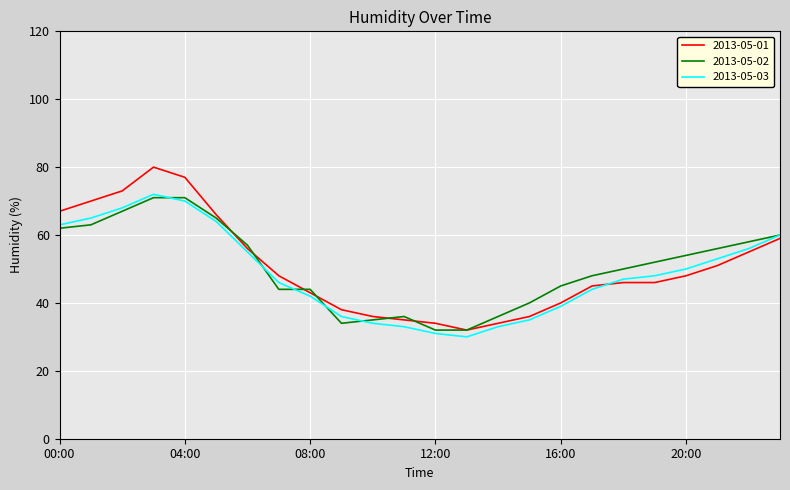

Which series has the widest spread of values?

2013-05-01